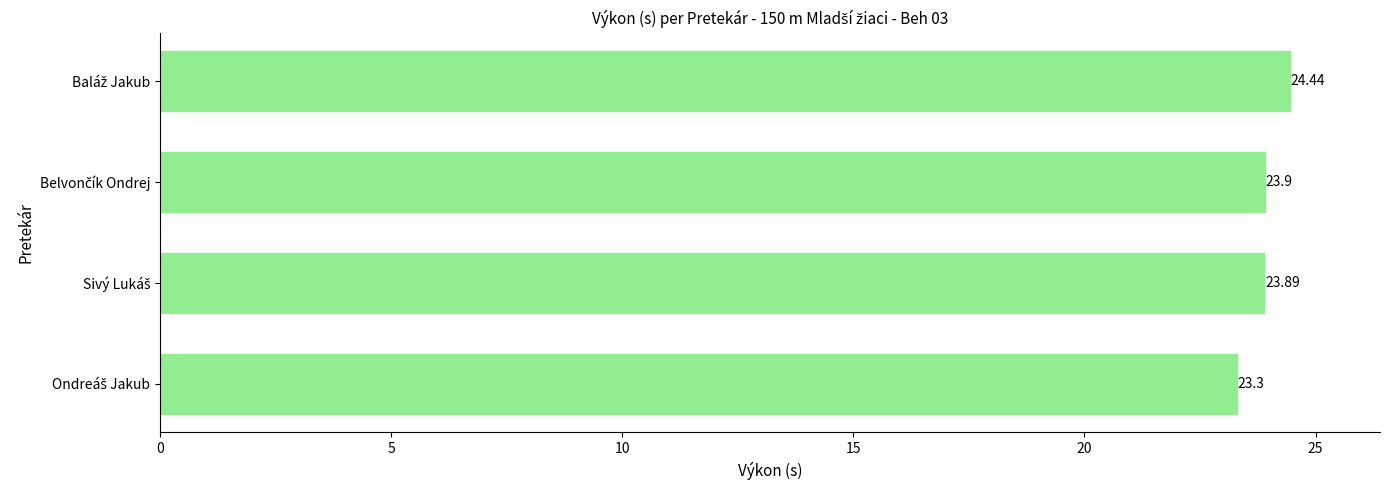

What is the average value?

23.9